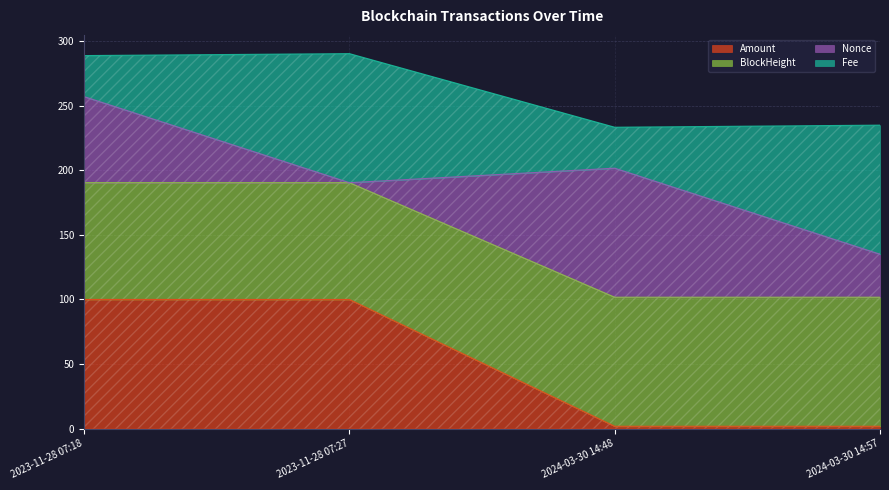

Which label corresponds to the smallest value in the chart?

2024-03-30 14:57